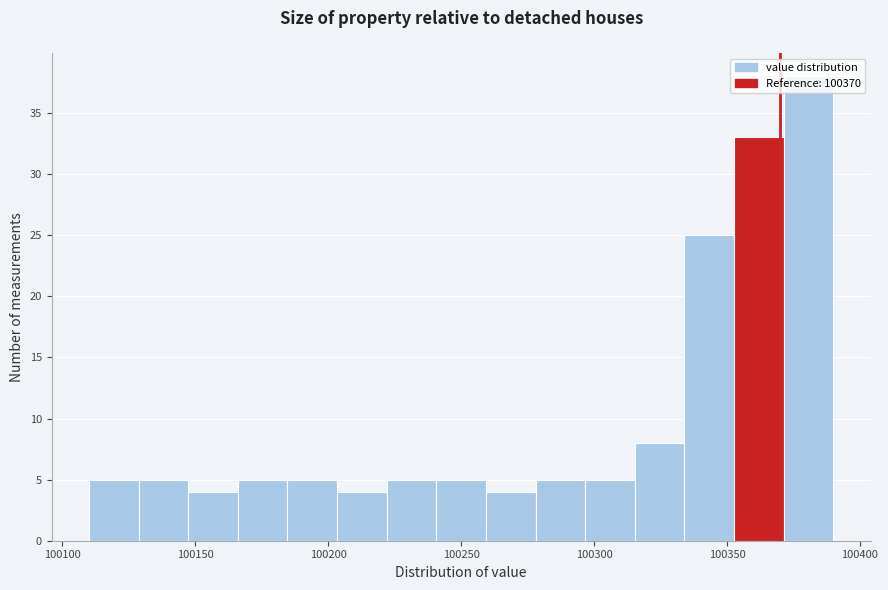

Read against the x-axis, roughly where is the centre of the tallest bar?

100380